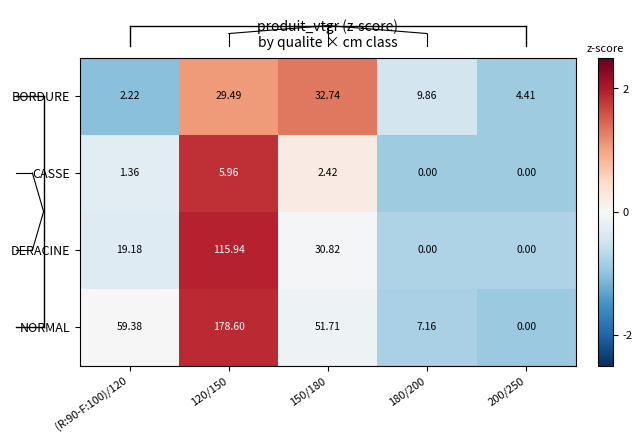

Which series has the largest total across all categories?

NORMAL